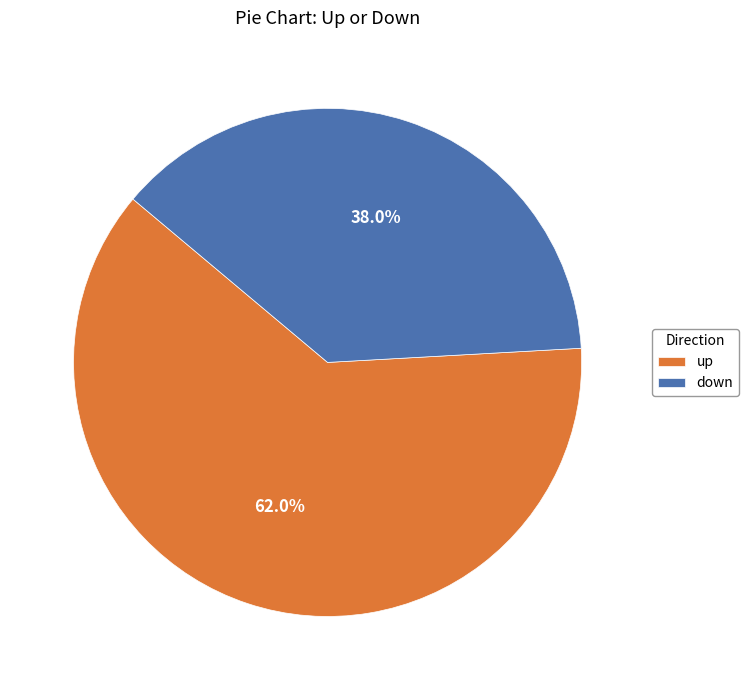

Between up and down, which is larger?

up